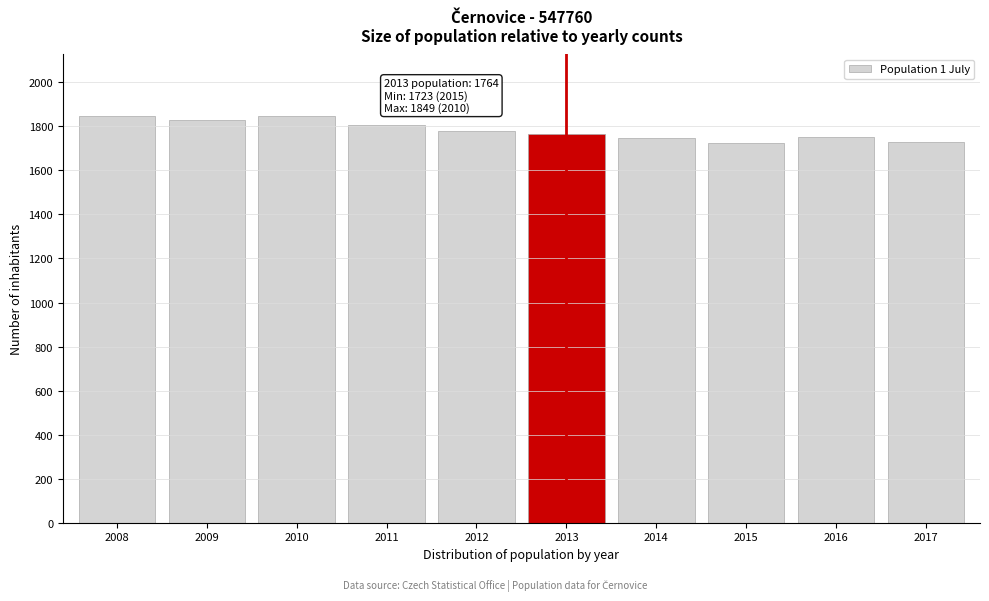

What is the minimum value shown in the chart?

1723